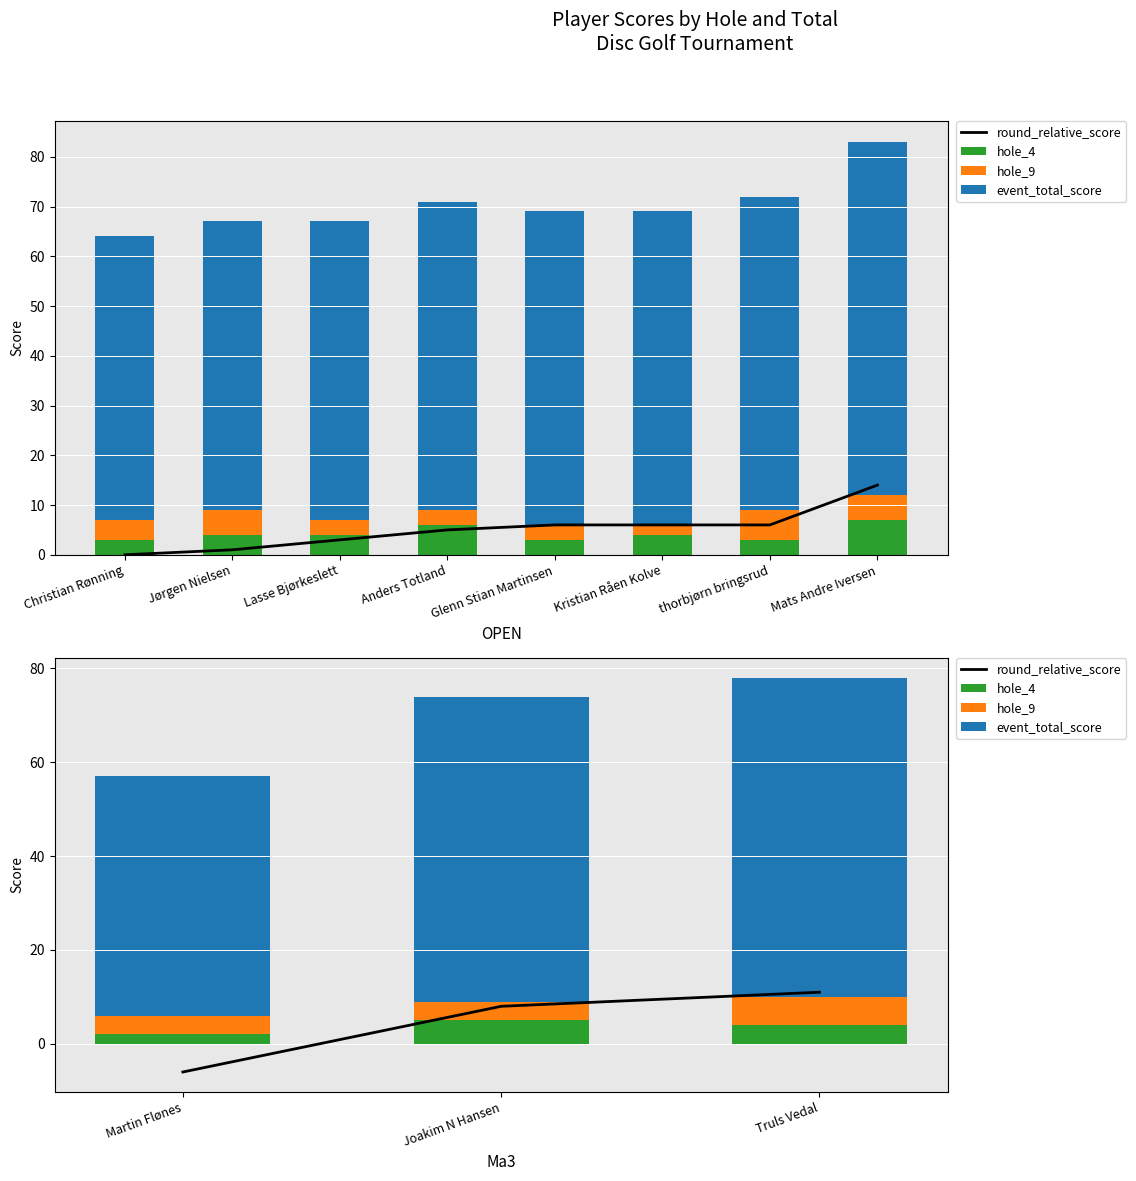

List the series in order of their peak value, lowest first.

hole_4, hole_9, round_relative_score, event_total_score